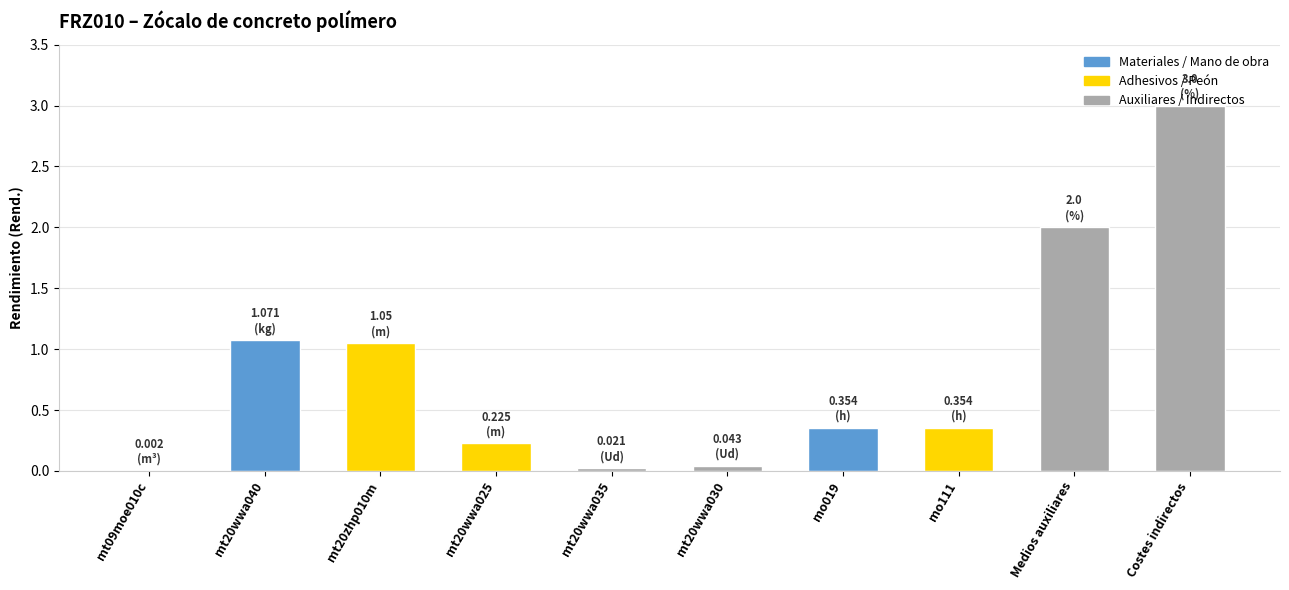

What is the sum of all values?

8.1